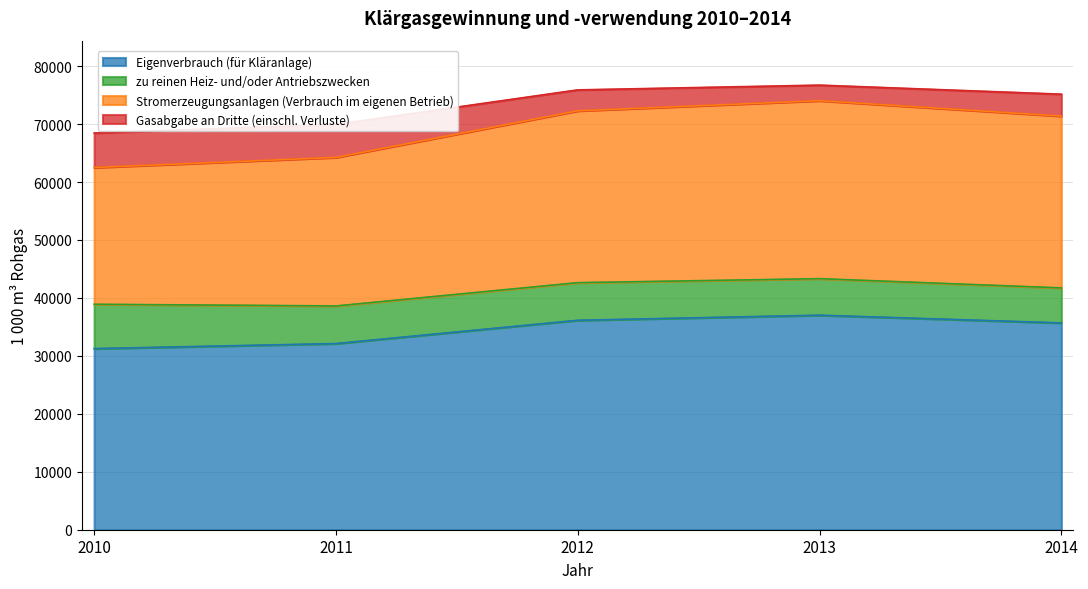

What is the highest value of the Eigenverbrauch (für Kläranlage) series?

37021